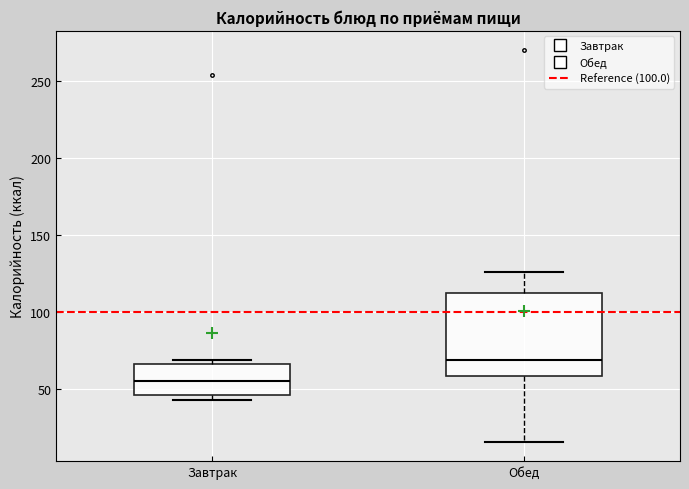

Which box has the highest median line?

Обед